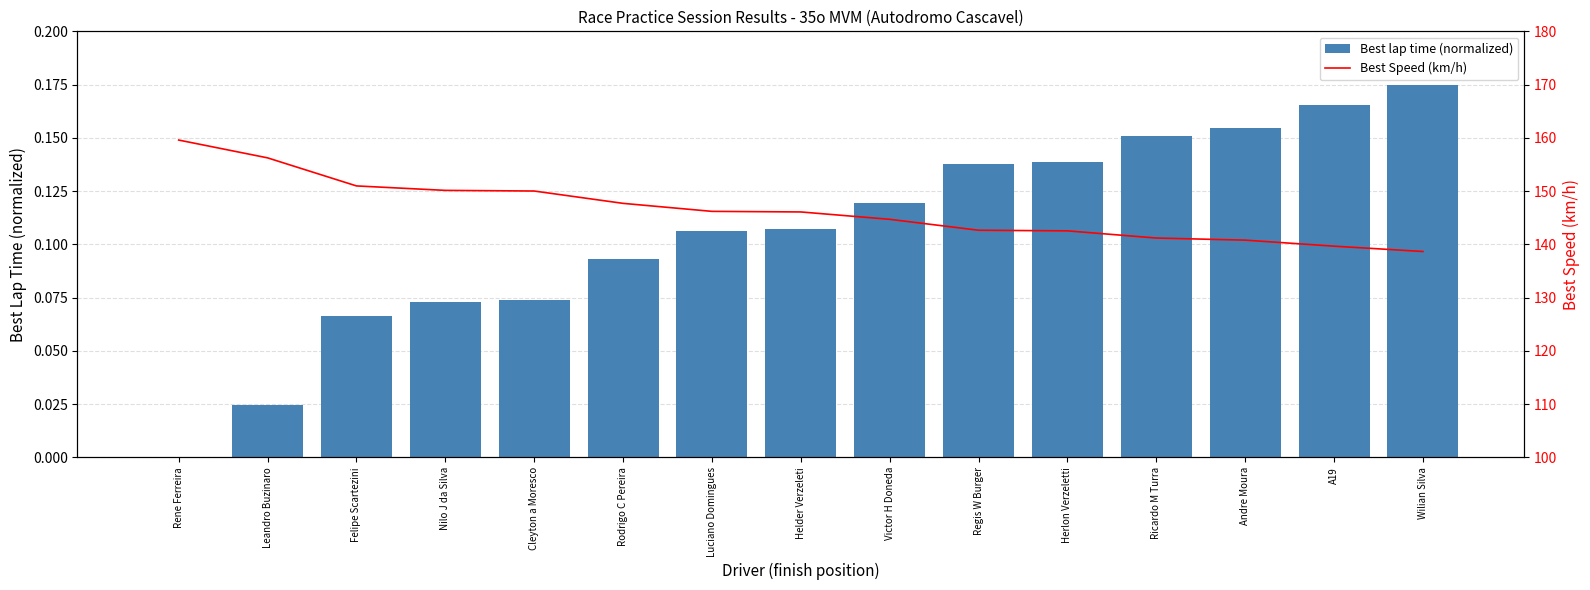

Reading left to right, list all the values displayed in this chart.

Best lap time (normalized): 0.0	0.0	0.1	0.1	0.1	0.1	0.1	0.1	0.1	0.1	0.1	0.2	0.2	0.2	0.2
Best Speed (km/h): 159.6	156.2	151.0	150.1	150.0	147.7	146.2	146.1	144.7	142.6	142.5	141.2	140.8	139.7	138.7